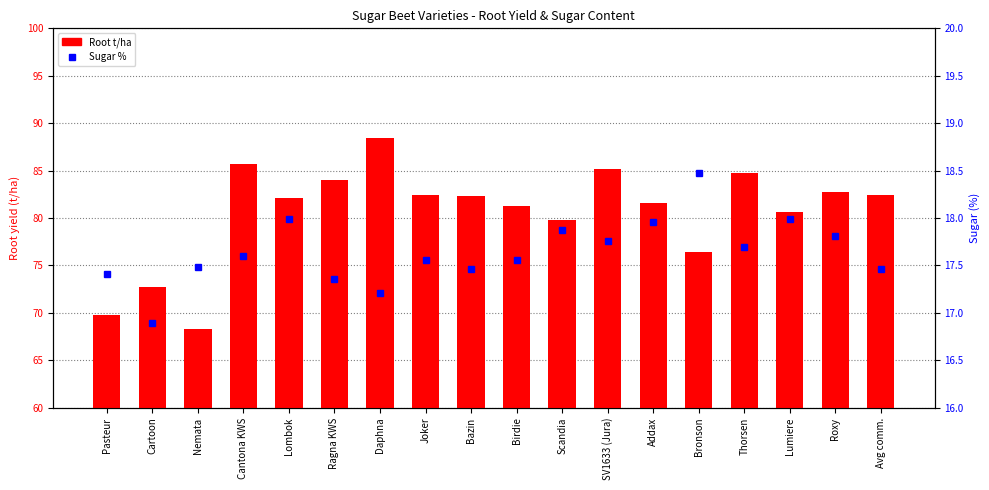

Reading left to right, extract all data points from this chart.

Root t/ha: Pasteur=69.7	Cartoon=72.7	Nemata=68.3	Cantona KWS=85.7	Lombok=82.1	Ragna KWS=84.0	Daphna=88.4	Joker=82.4	Bazin=82.3	Birdie=81.3	Scandia=79.8	SV1633 (Jura)=85.2	Addax=81.6	Bronson=76.4	Thorsen=84.7	Lumiere=80.6	Roxy=82.8	Avg comm.=82.4
Sugar %: Pasteur=17.4	Cartoon=16.9	Nemata=17.5	Cantona KWS=17.6	Lombok=18.0	Ragna KWS=17.4	Daphna=17.2	Joker=17.6	Bazin=17.5	Birdie=17.6	Scandia=17.9	SV1633 (Jura)=17.8	Addax=18.0	Bronson=18.5	Thorsen=17.7	Lumiere=18.0	Roxy=17.8	Avg comm.=17.5